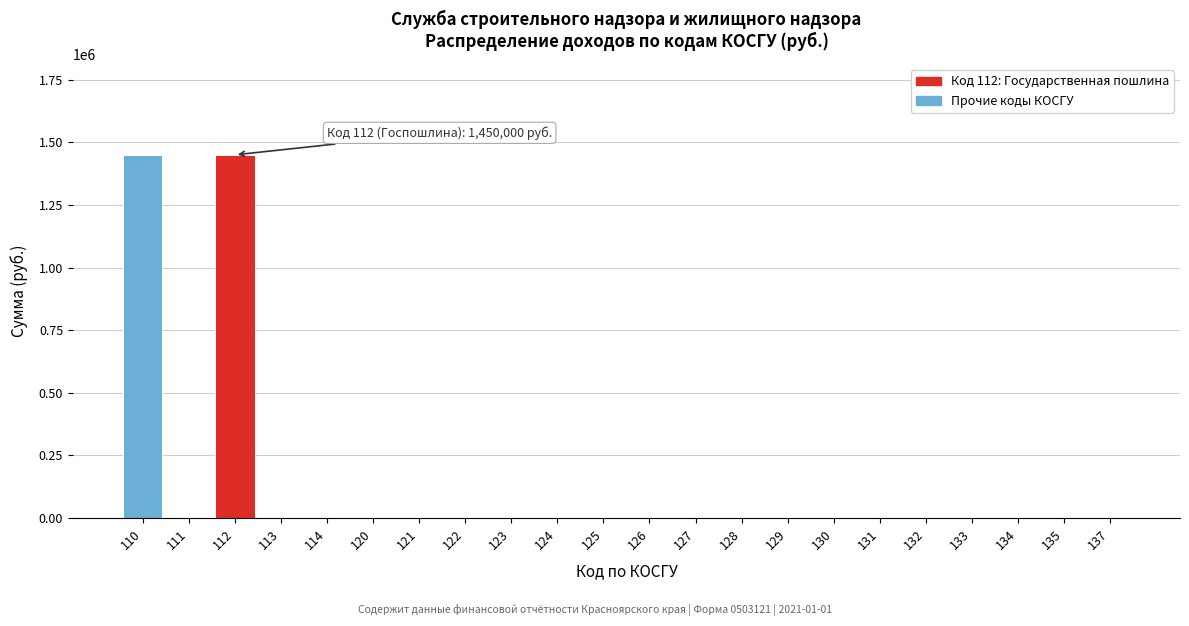

The value at 113 is 0.0. True or false?

True